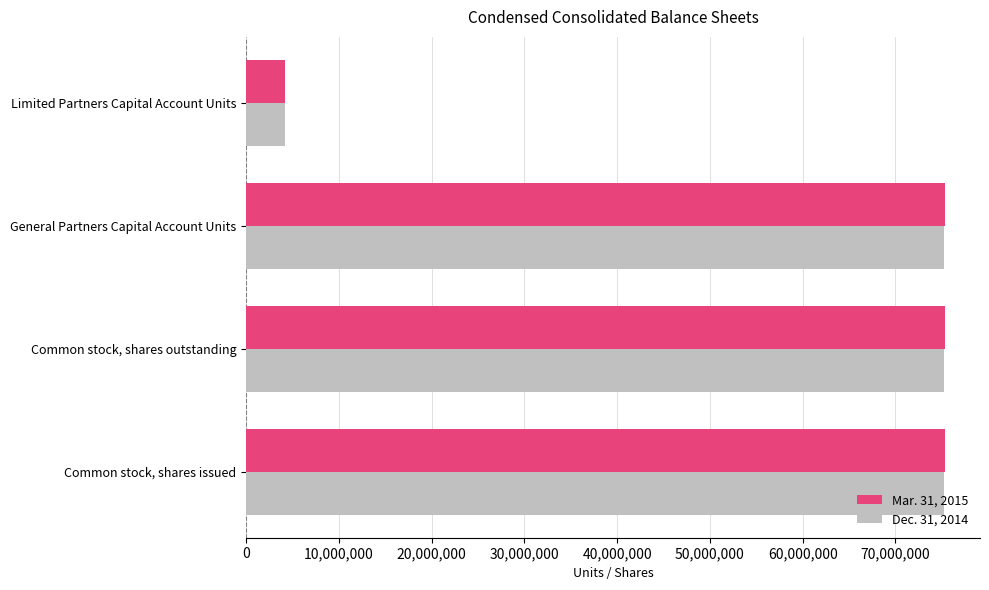

What is the average value of the Dec. 31, 2014 series?

57498544